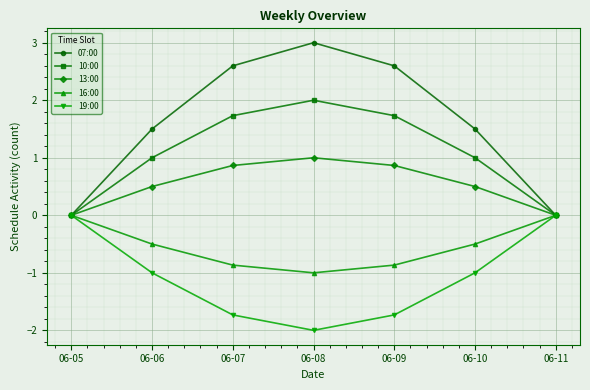

Rank the series at 06-07 from highest to lowest value.

07:00, 10:00, 13:00, 16:00, 19:00